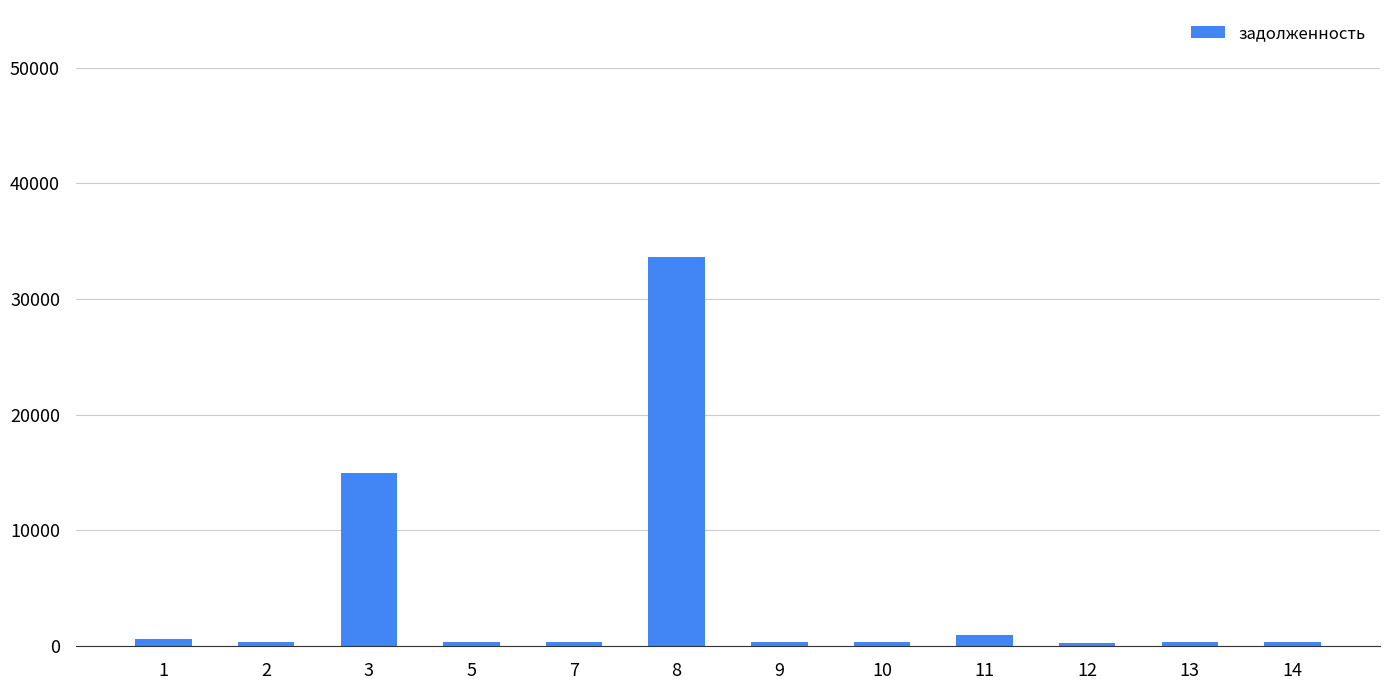

What is the difference between the second highest and minimum values?

14708.7